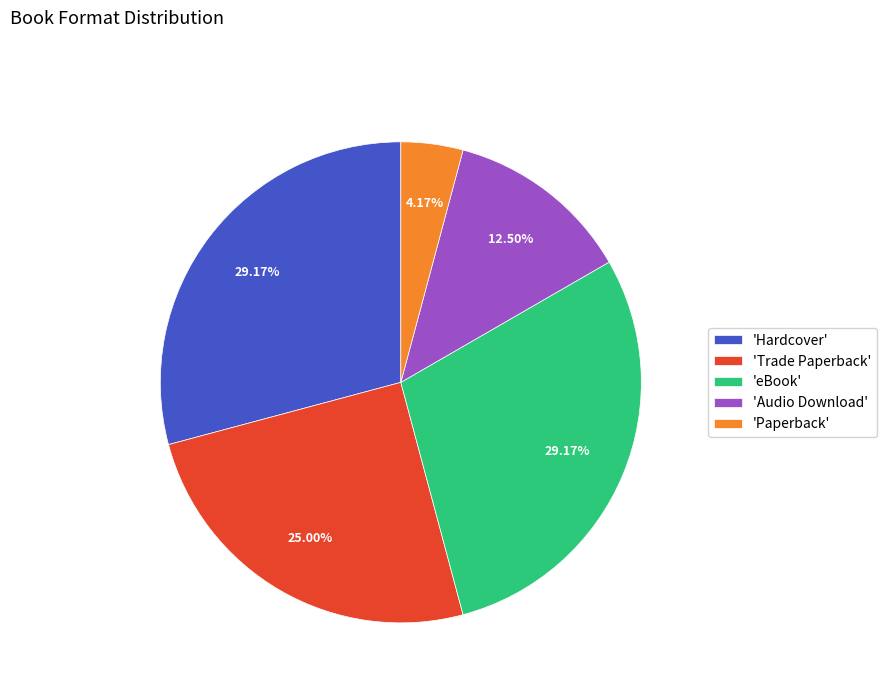

Which category has the smallest portion of the pie?

'Paperback'